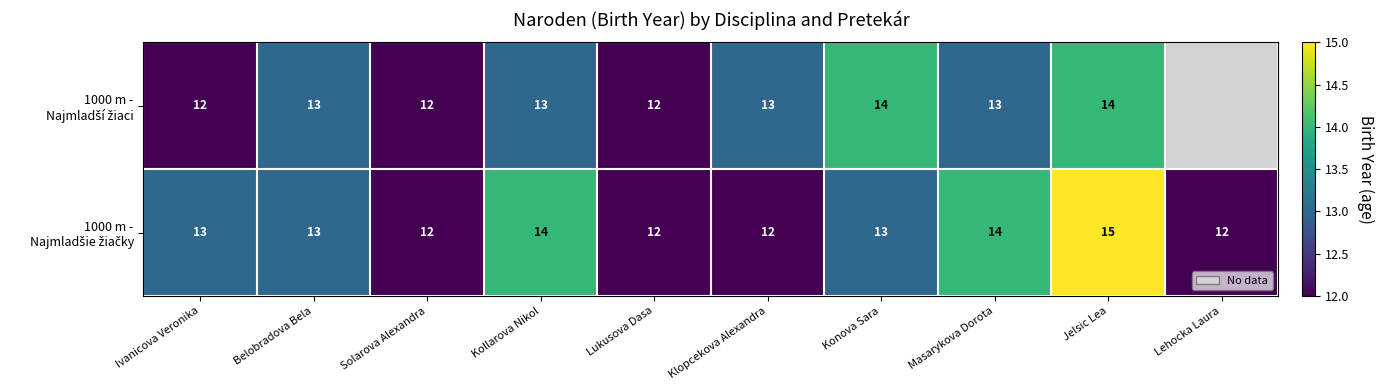

Which label corresponds to the largest value in the chart?

Jelsic Lea